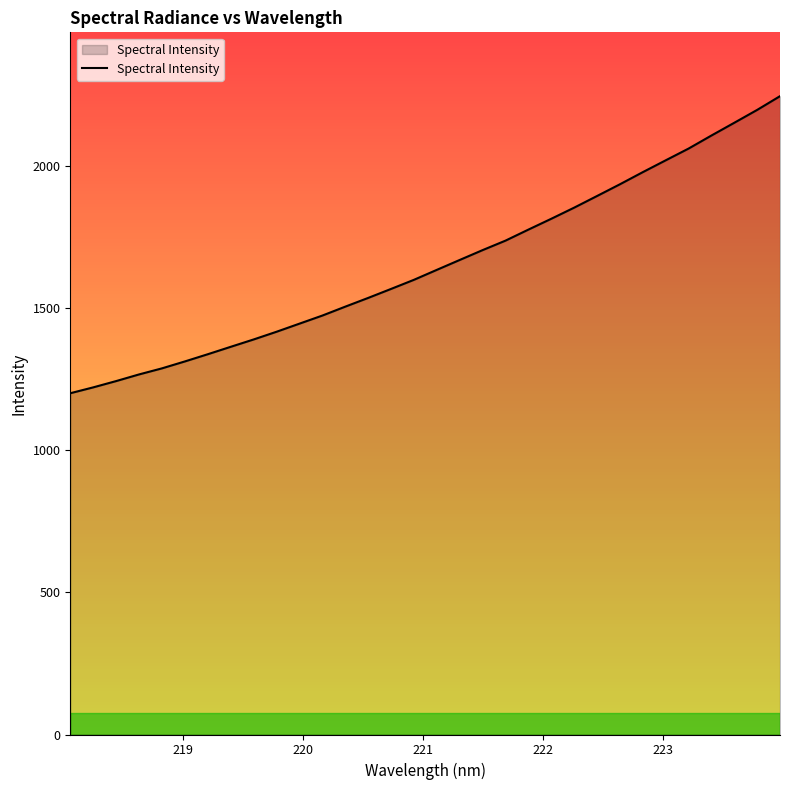

What is the difference between the maximum and minimum values?

1044.5